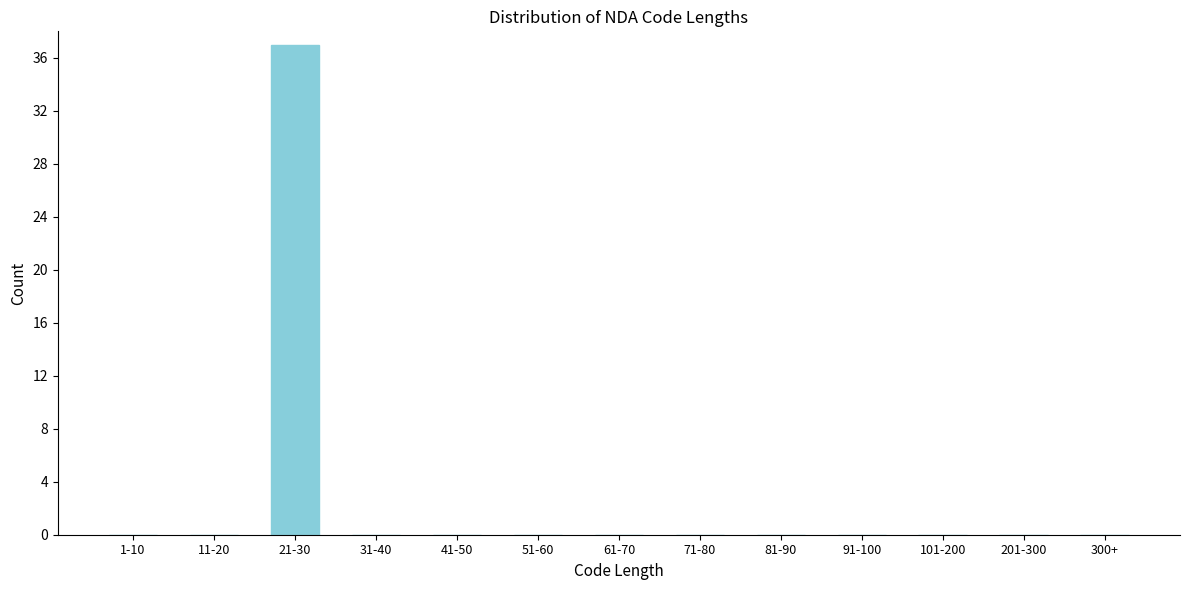

Reading left to right, transcribe all the data shown in this chart.

1-10=0	11-20=0	21-30=37	31-40=0	41-50=0	51-60=0	61-70=0	71-80=0	81-90=0	91-100=0	101-200=0	201-300=0	300+=0